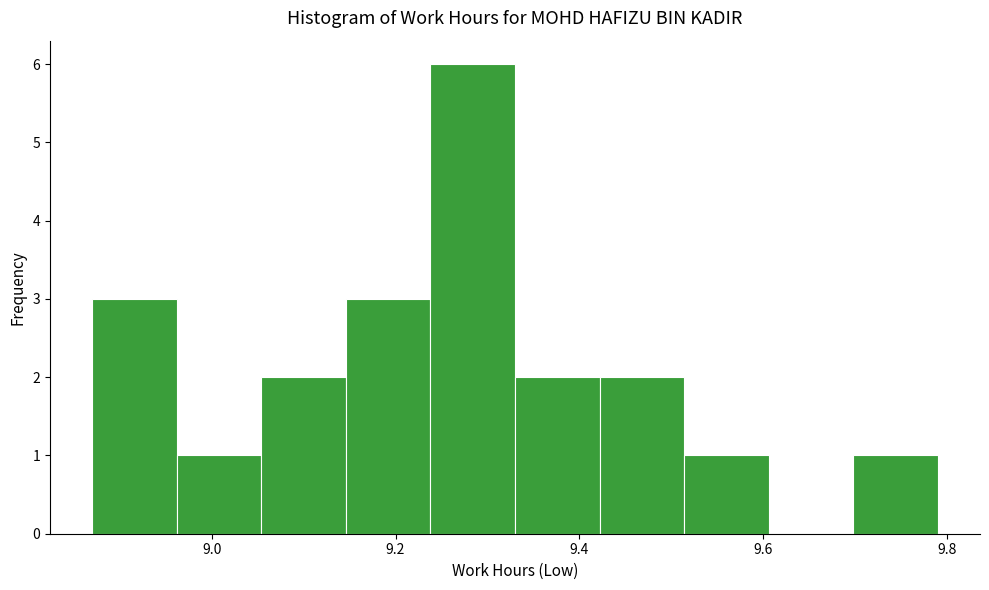

Over which range of the x-axis is the bar tallest?

9.238 to 9.330